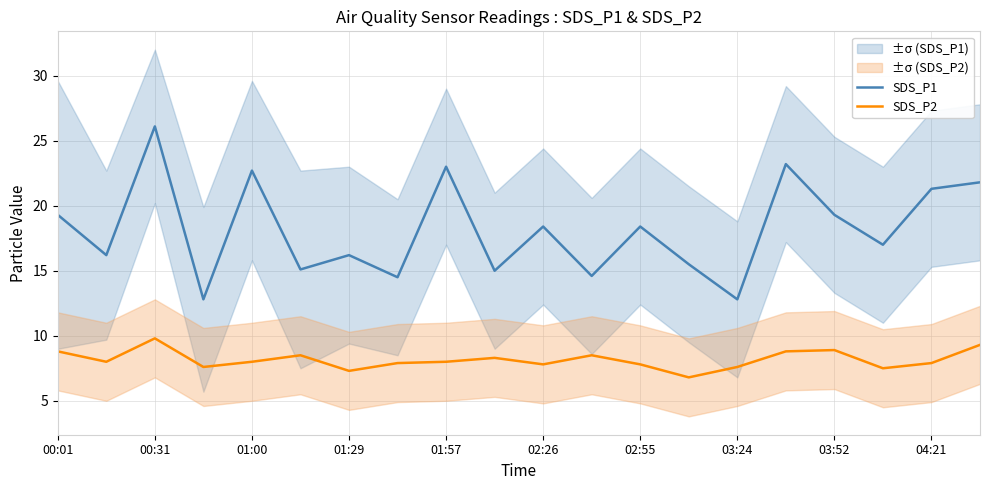

How many data points does each series have?

20